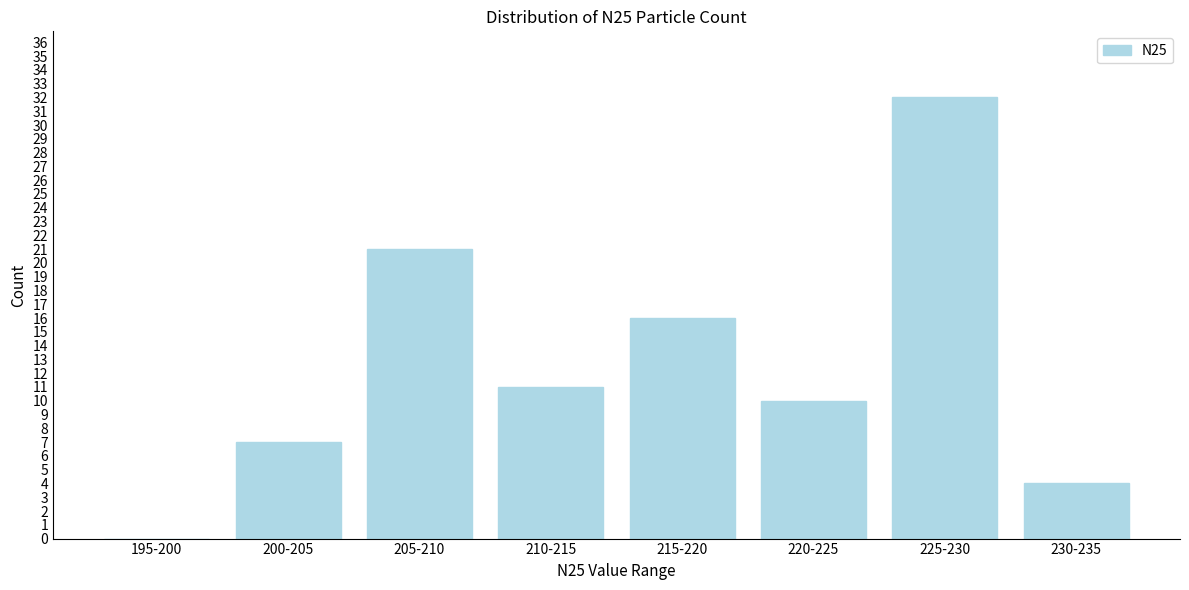

Reading right to left, extract all data points from this chart.

230-235=4	225-230=32	220-225=10	215-220=16	210-215=11	205-210=21	200-205=7	195-200=0